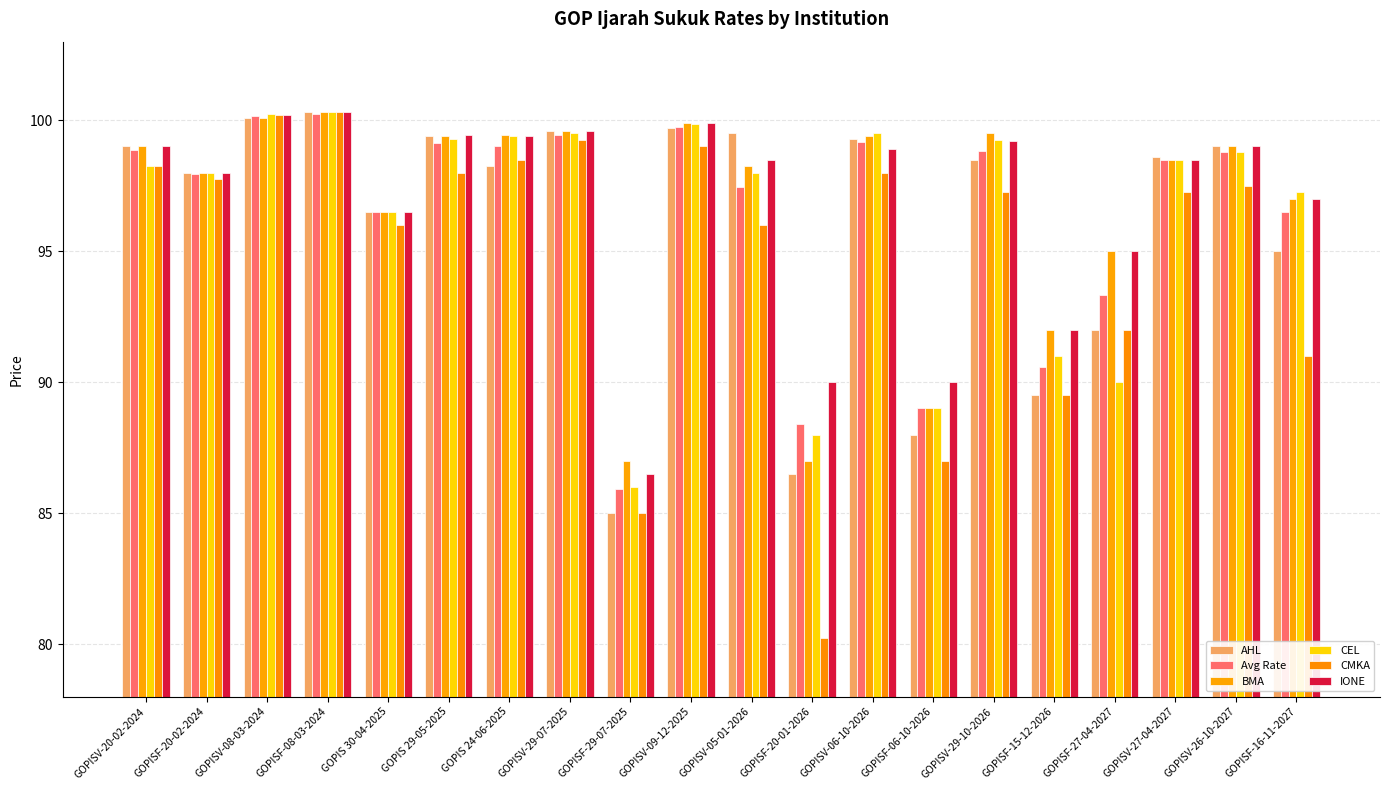

Reading right to left, list all the values displayed in this chart.

AHL: 95.0	99.0	98.6	92.0	89.5	98.5	88.0	99.3	86.5	99.5	99.7	85.0	99.6	98.2	99.4	96.5	100.3	100.1	98.0	99.0
Avg Rate: 96.5	98.8	98.5	93.3	90.6	98.8	89.0	99.2	88.4	97.5	99.7	85.9	99.5	99.0	99.2	96.5	100.2	100.2	98.0	98.9
BMA: 97.0	99.0	98.5	95.0	92.0	99.5	89.0	99.4	87.0	98.2	99.9	87.0	99.6	99.5	99.4	96.5	100.3	100.1	98.0	99.0
CEL: 97.2	98.8	98.5	90.0	91.0	99.2	89.0	99.5	88.0	98.0	99.8	86.0	99.5	99.4	99.3	96.5	100.3	100.2	98.0	98.2
CMKA: 91.0	97.5	97.2	92.0	89.5	97.2	87.0	98.0	80.2	96.0	99.0	85.0	99.2	98.5	98.0	96.0	100.3	100.2	97.8	98.2
IONE: 97.0	99.0	98.5	95.0	92.0	99.2	90.0	98.9	90.0	98.5	99.9	86.5	99.6	99.4	99.5	96.5	100.3	100.2	98.0	99.0